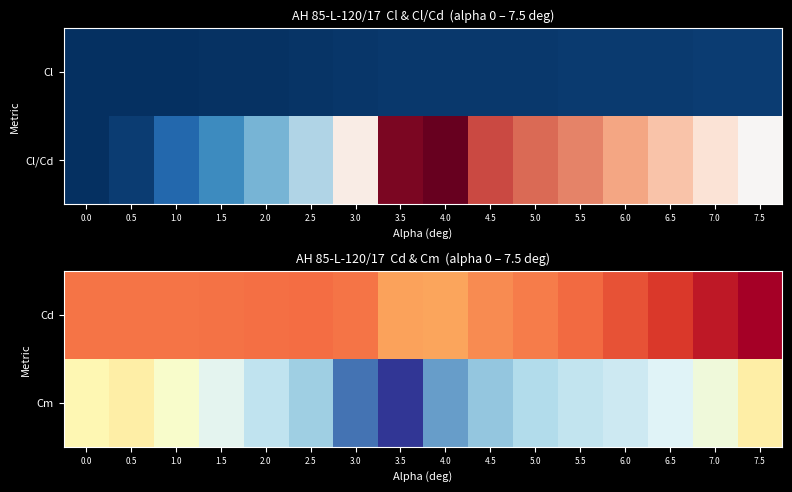

Which series has the widest spread of values?

Cm